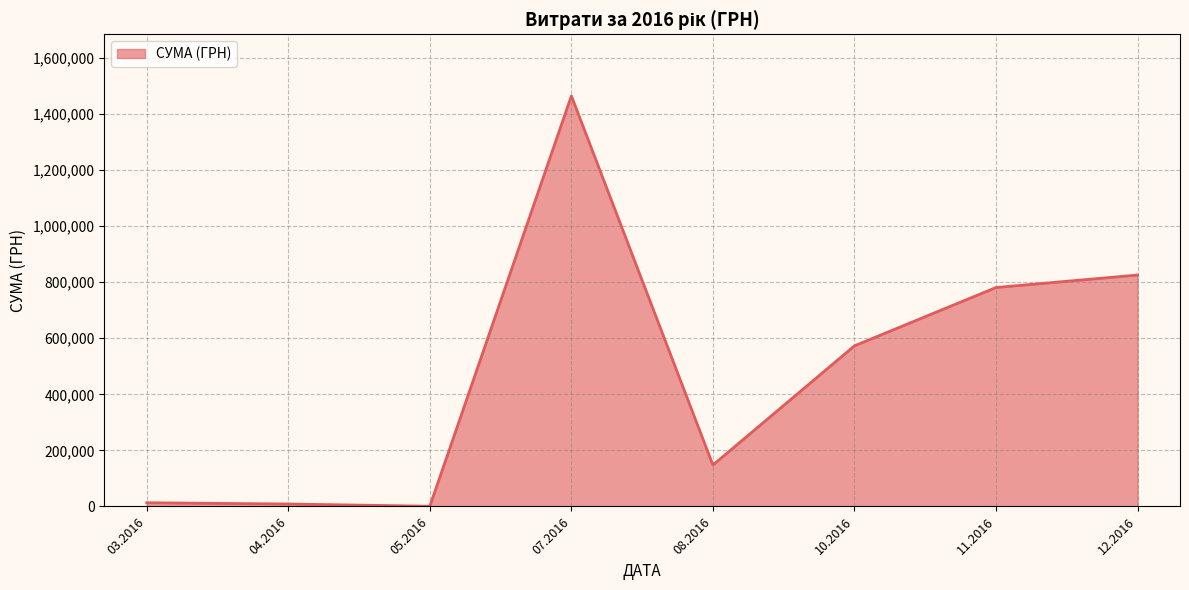

How many interior local valleys (lower than both neighbors) does the data have?

2